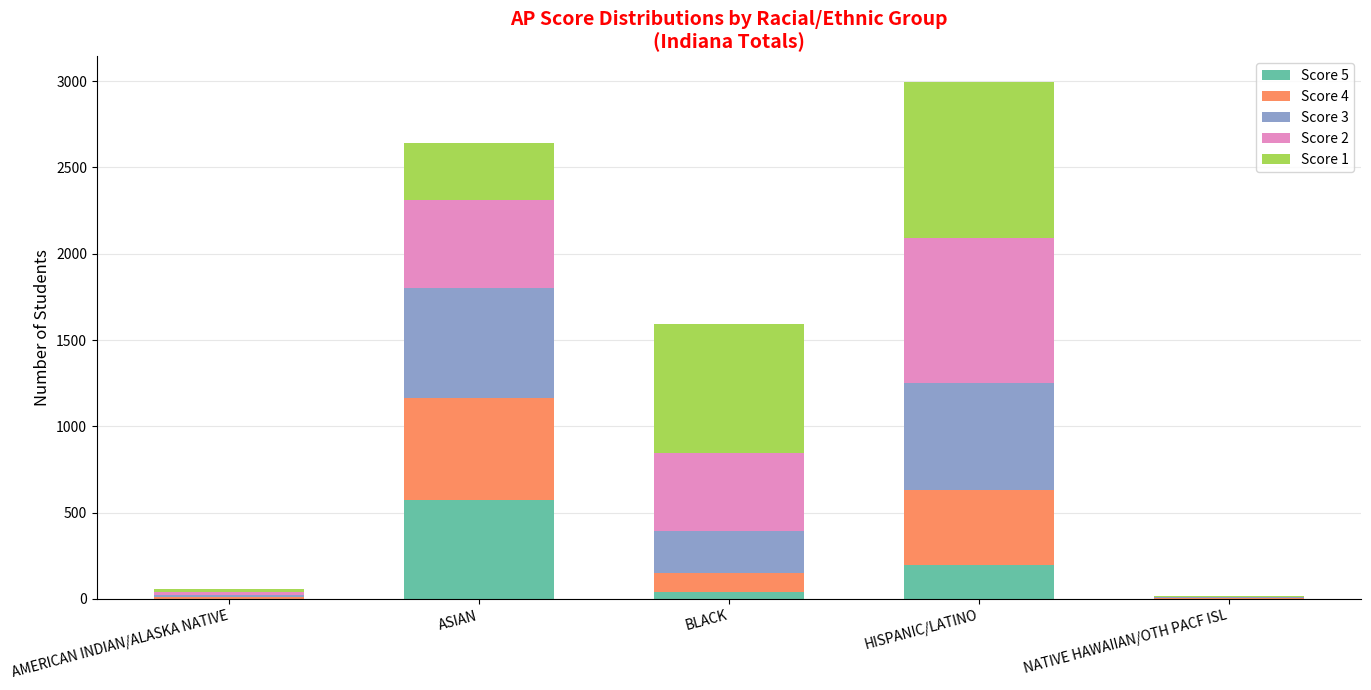

At which category is the sum across all series the highest?

HISPANIC/LATINO